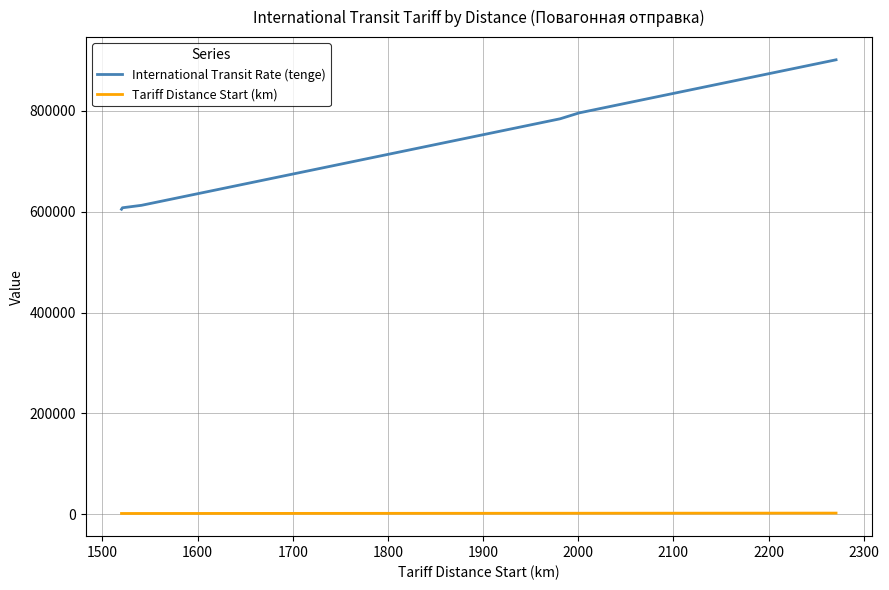

List the series in order of their overall mean, lowest first.

Tariff Distance Start (km), International Transit Rate (tenge)